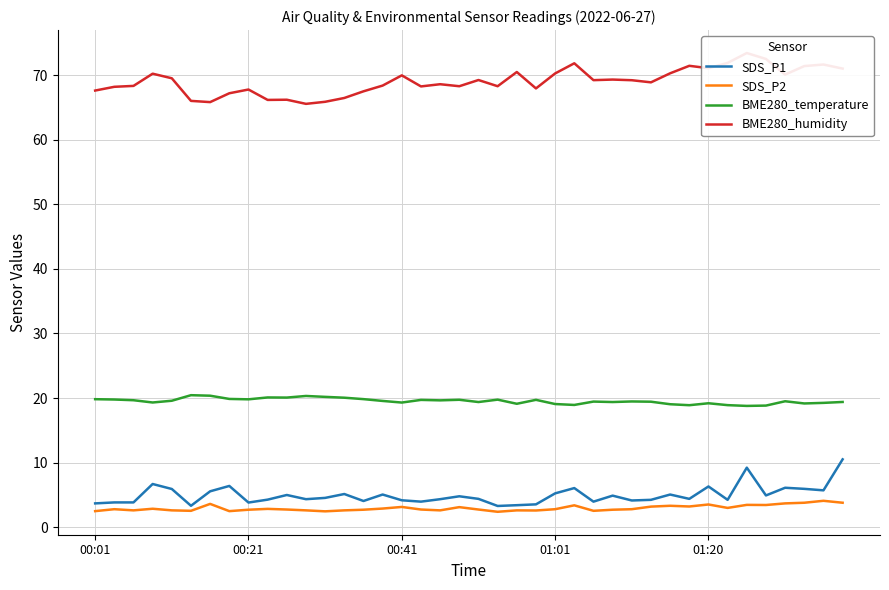

What is the maximum value for SDS_P2?

4.1